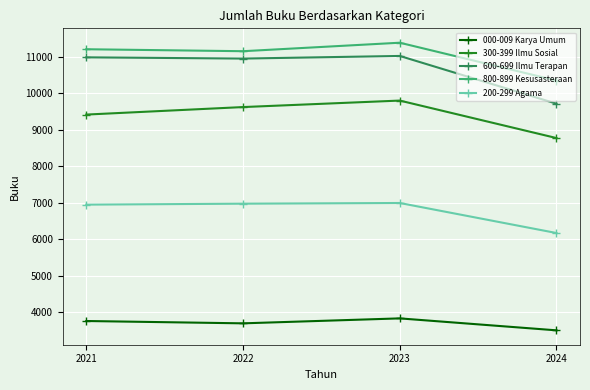

At how many categories does at least one series exceed 5706?

4